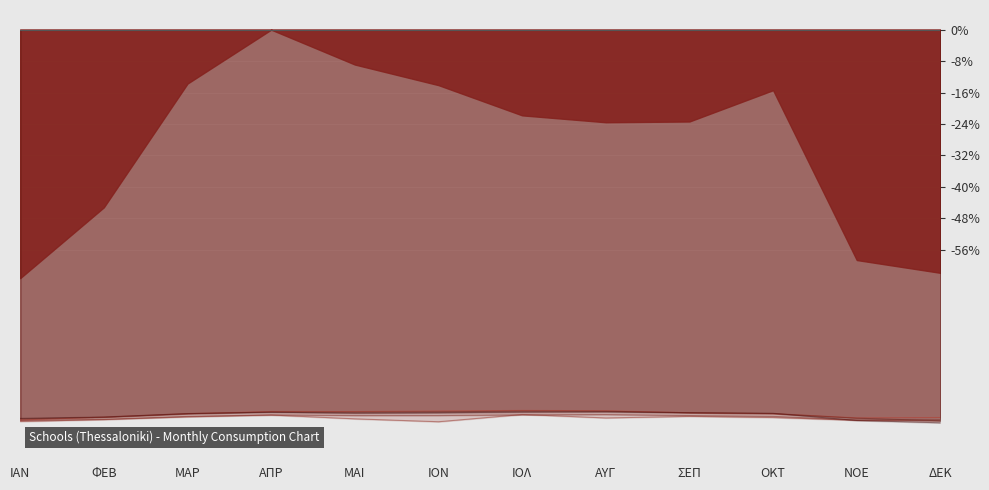

Which series has the largest total across all categories?

27 - 28o Lyk.